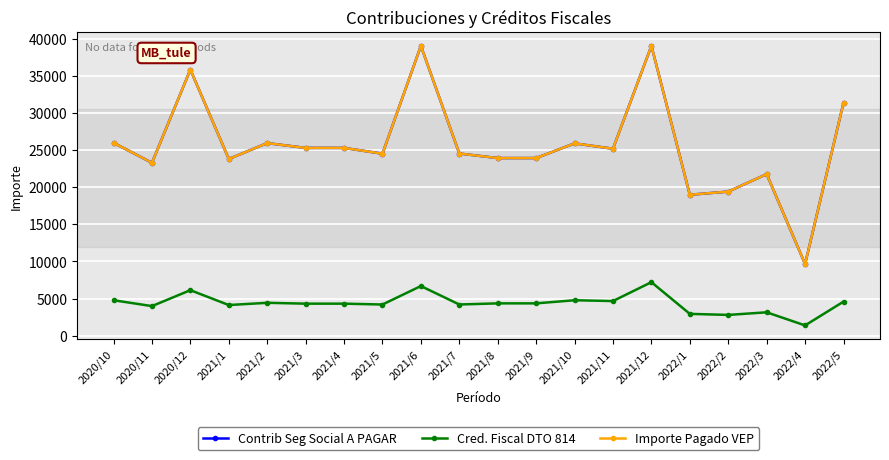

Reading left to right, what are all the values shown in this chart?

Contrib Seg Social A PAGAR: 25984.9	23290.9	35836.3	23805.9	25941.0	25293.8	25293.8	24518.8	39035.0	24539.4	23926.5	23926.5	25905.7	25186.1	39038.9	18984.1	19413.0	21762.1	9655.4	31361.5
Cred. Fiscal DTO 814: 4781.9	3990.4	6135.7	4133.9	4435.7	4321.0	4321.0	4204.5	6691.3	4207.2	4360.9	4360.9	4780.2	4672.7	7212.8	2945.1	2804.2	3156.4	1391.2	4592.6
Importe Pagado VEP: 25984.9	23290.9	35836.3	23805.9	25941.0	25293.8	25293.8	24518.8	39035.0	24539.4	23926.5	23926.5	25905.7	25186.1	39038.9	18984.1	19413.0	21762.1	9655.4	31361.5